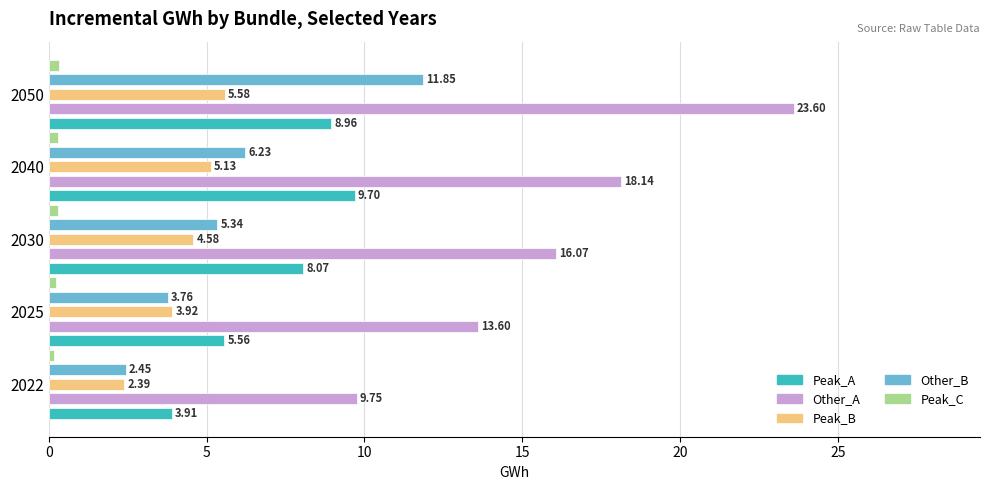

How many series are shown in this chart?

5